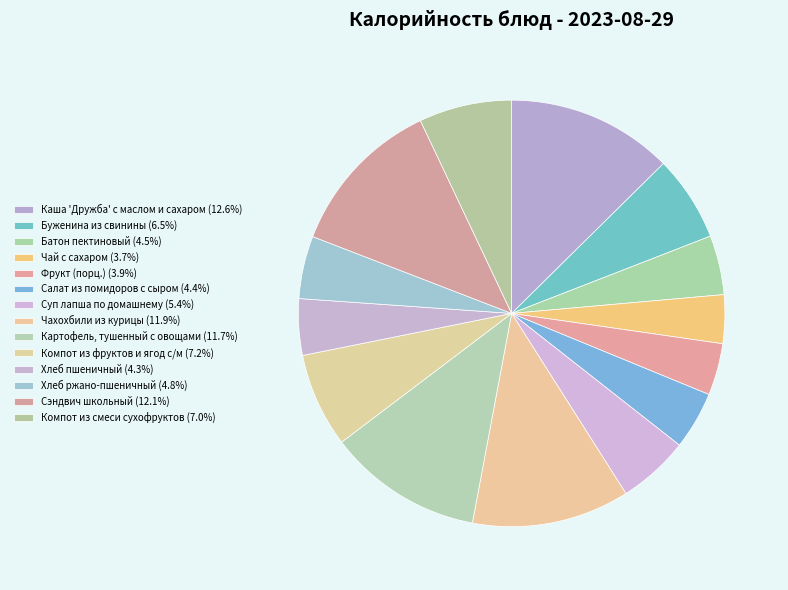

Which slice is the largest?

Каша 'Дружба' с маслом и сахаром